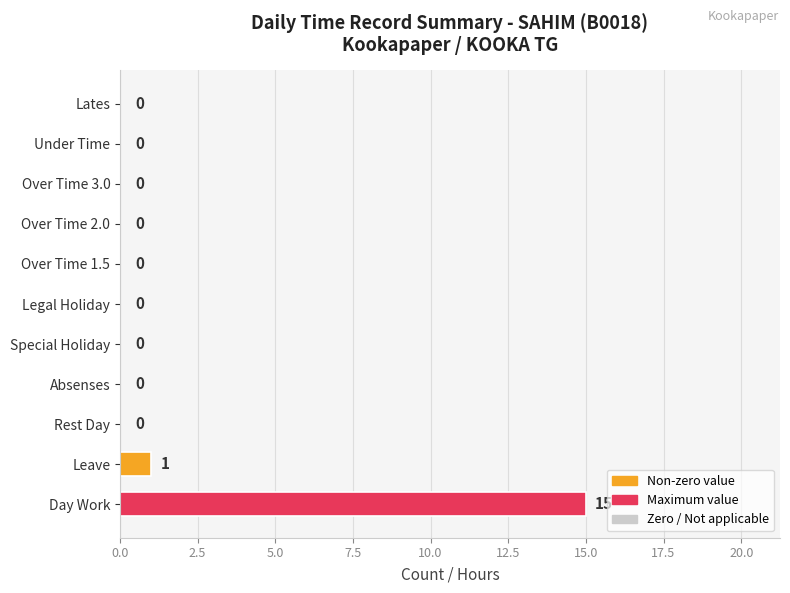

Are the bars horizontal?

Yes